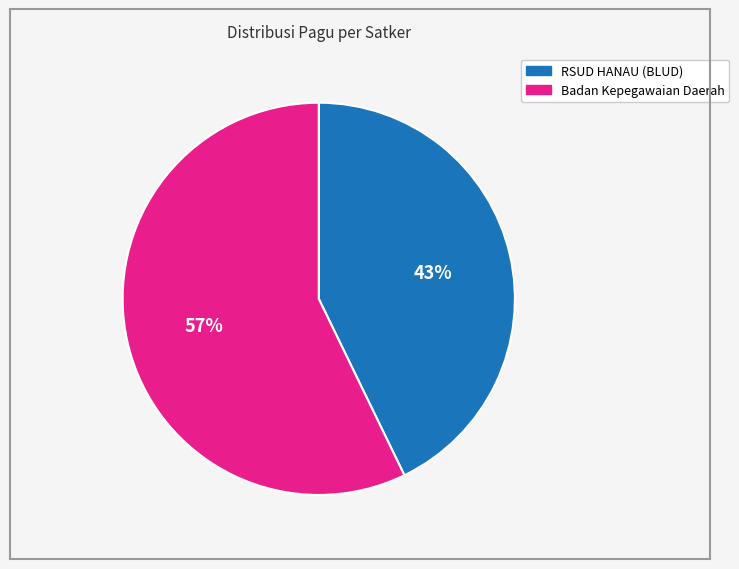

Does any single category account for the majority?

Yes